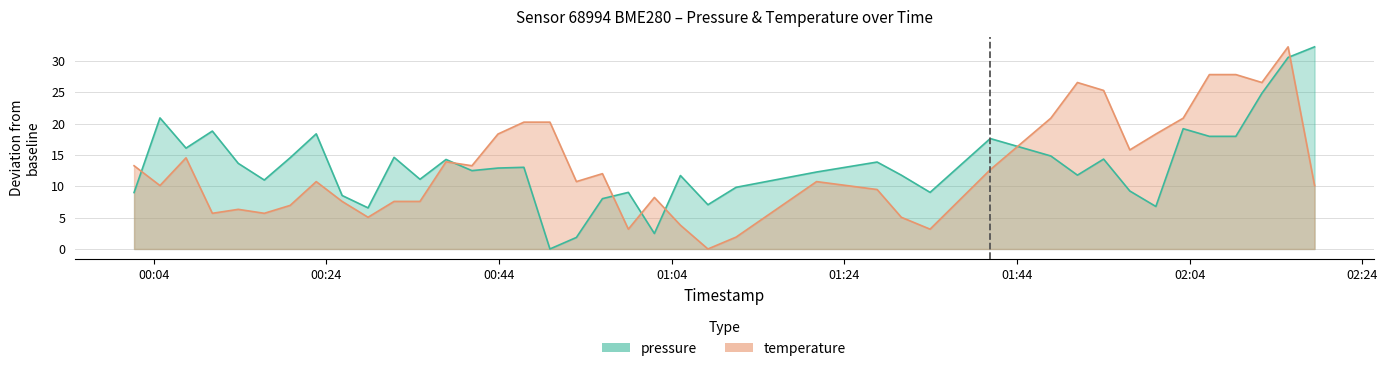

How many values in the temperature series exceed 10?

24